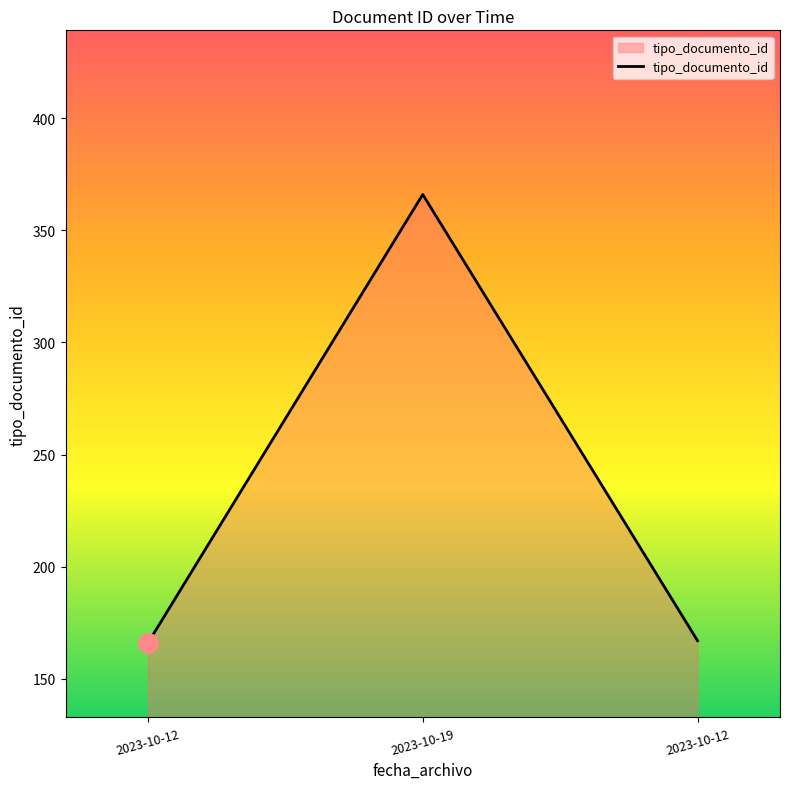

How many distinct data groups are displayed?

1